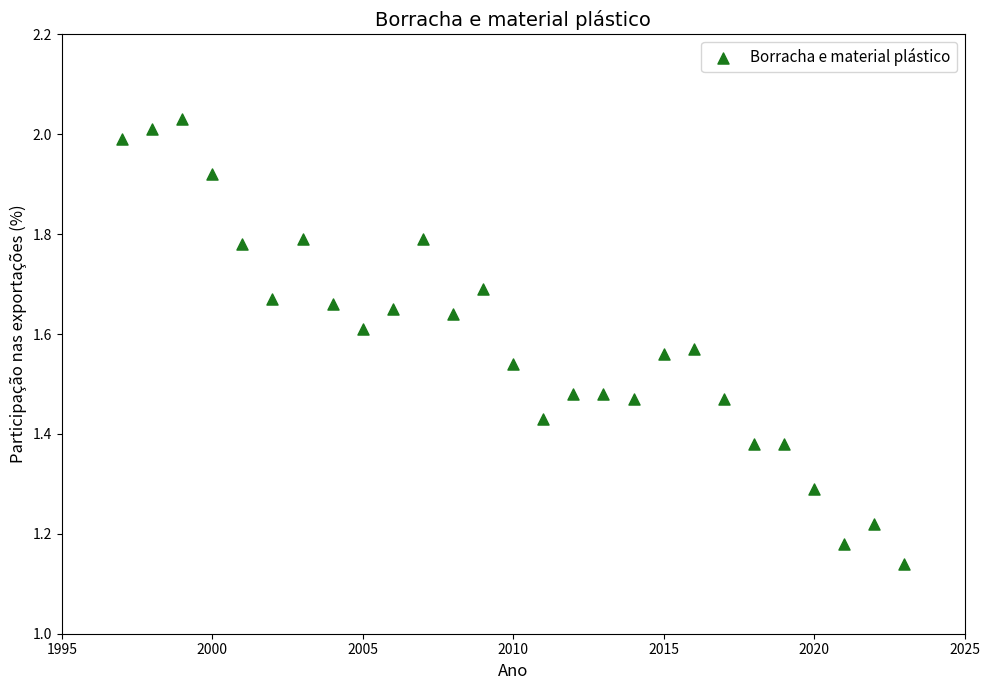

What is the range of Y values (max minus min)?

0.9